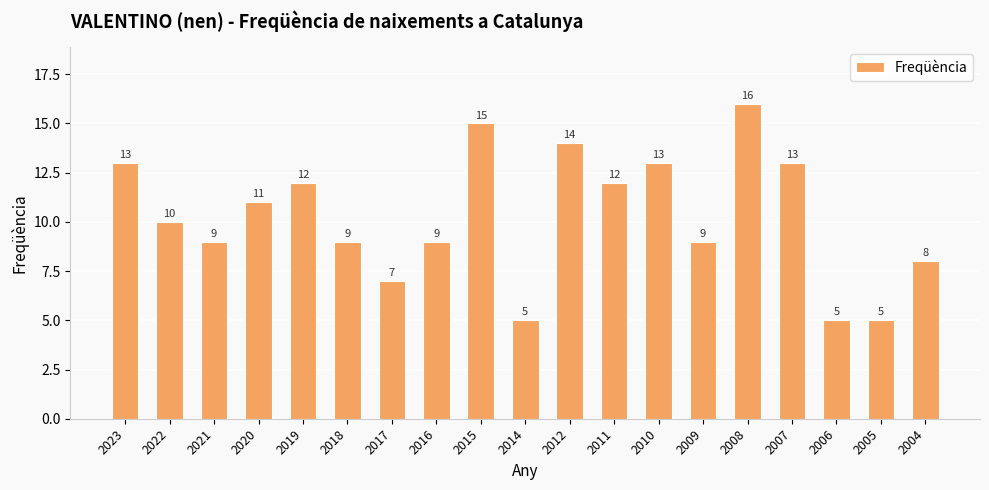

What is the ratio of the value at 2006 to the value at 2011?

0.4